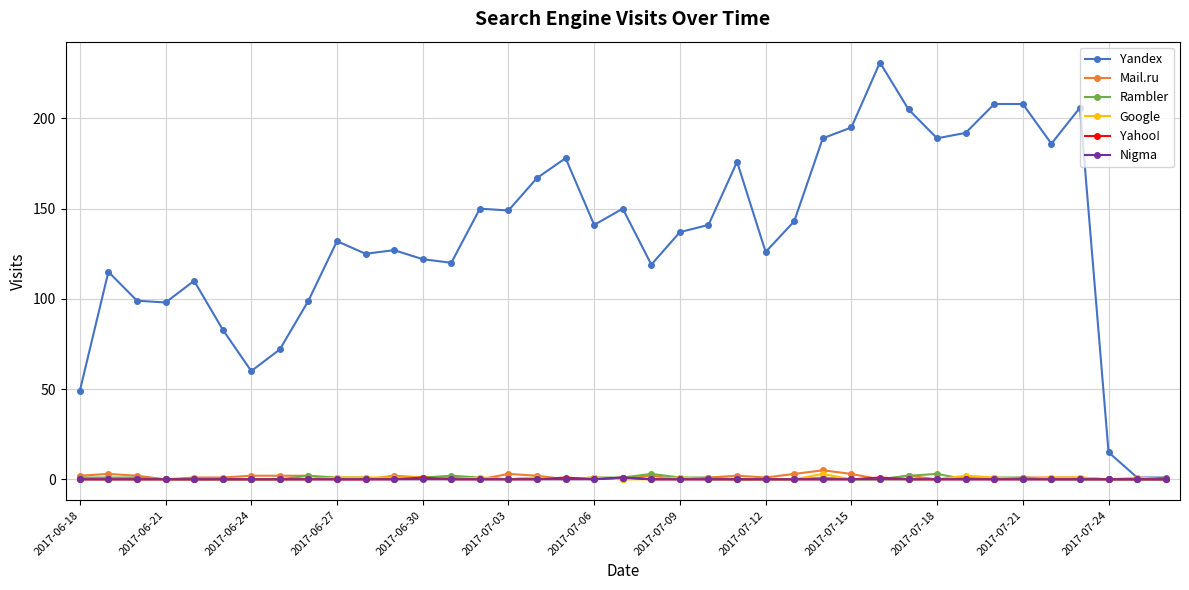

True or false: Google has more than 0 points higher than both neighbors.

True